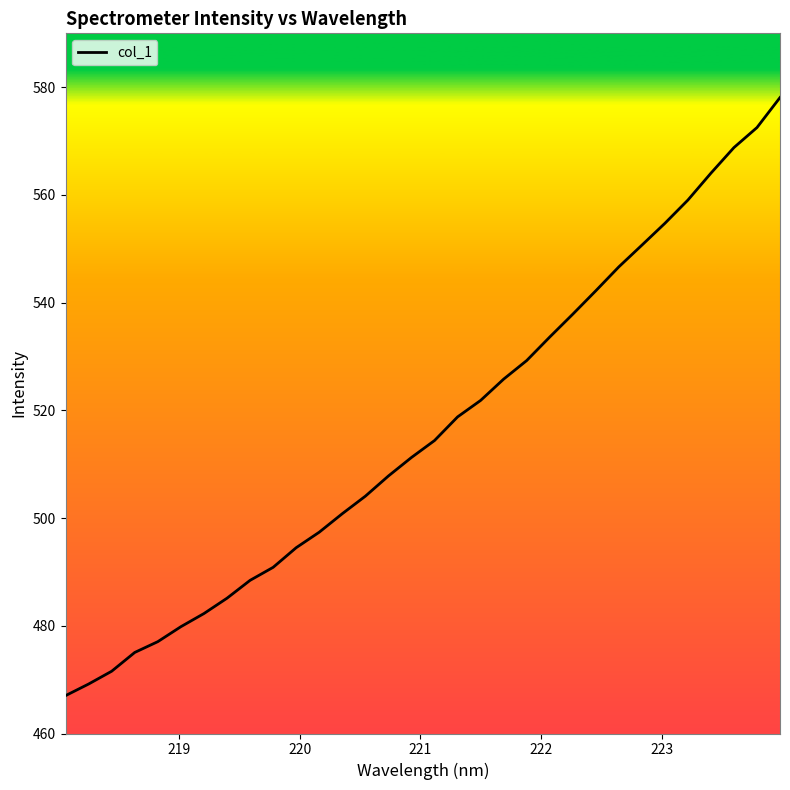

What is the difference between the maximum and minimum values?

111.0